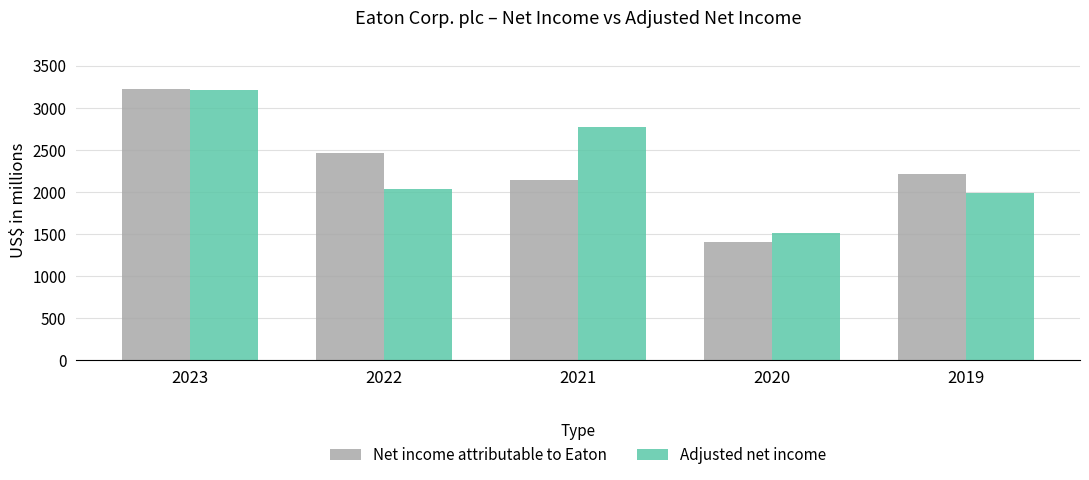

What is the total value across all series at 2022?

4499